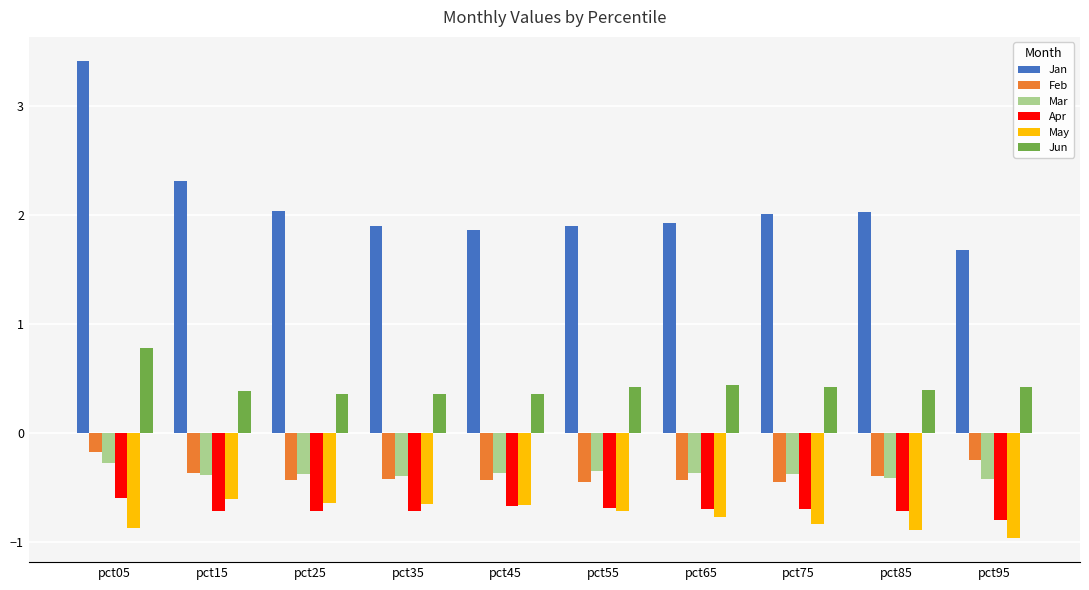

How many series are shown in this chart?

6